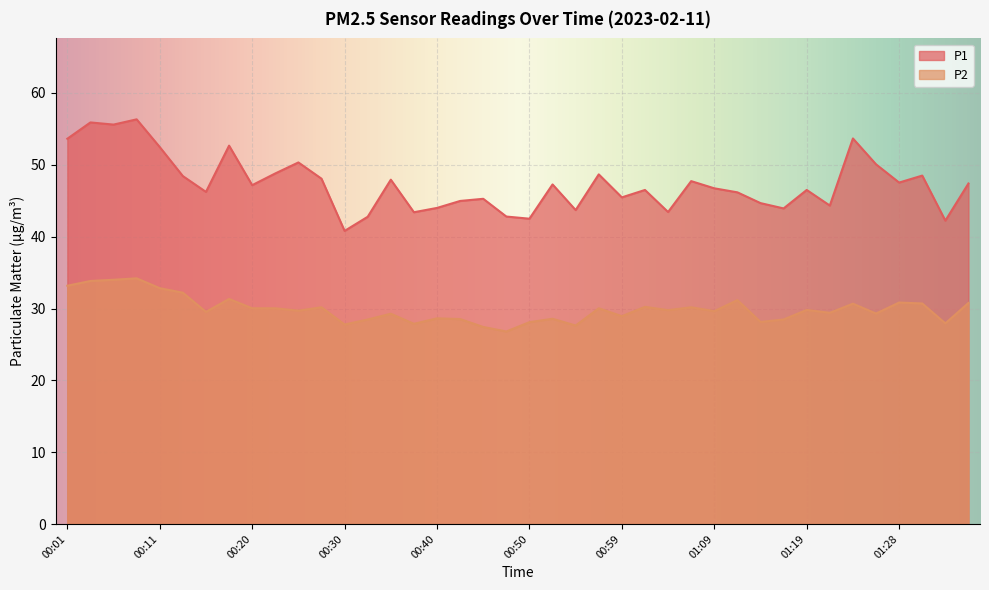

Where is P1 nearest to the value 48?

00:28